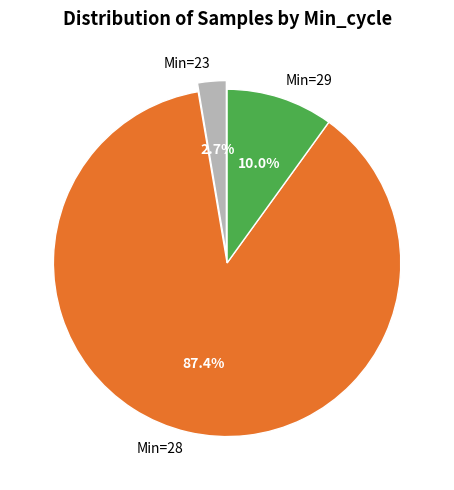

What is the ratio of the value at Min=29 to the value at Min=23?

3.7